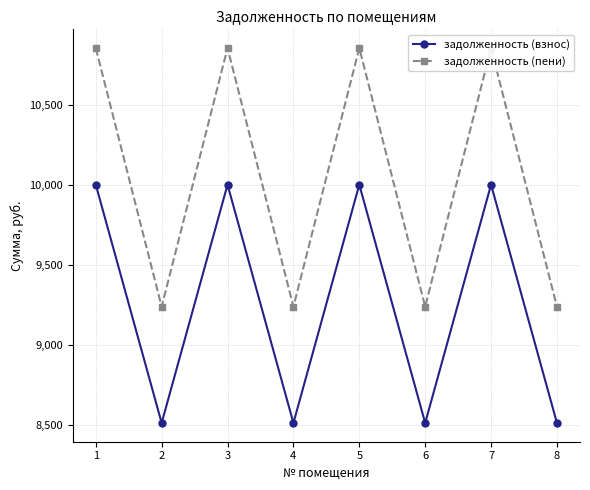

Rank the series by their average value, from lowest to highest.

задолженность (взнос), задолженность (пени)